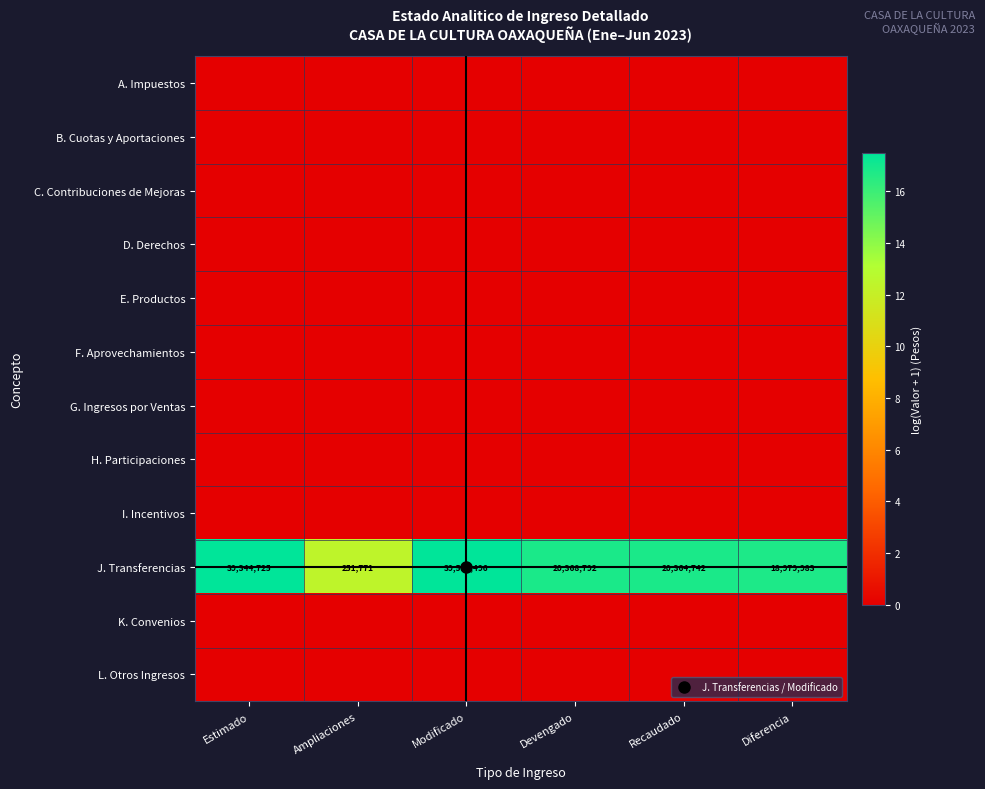

What is the maximum value shown in the chart?

17.5